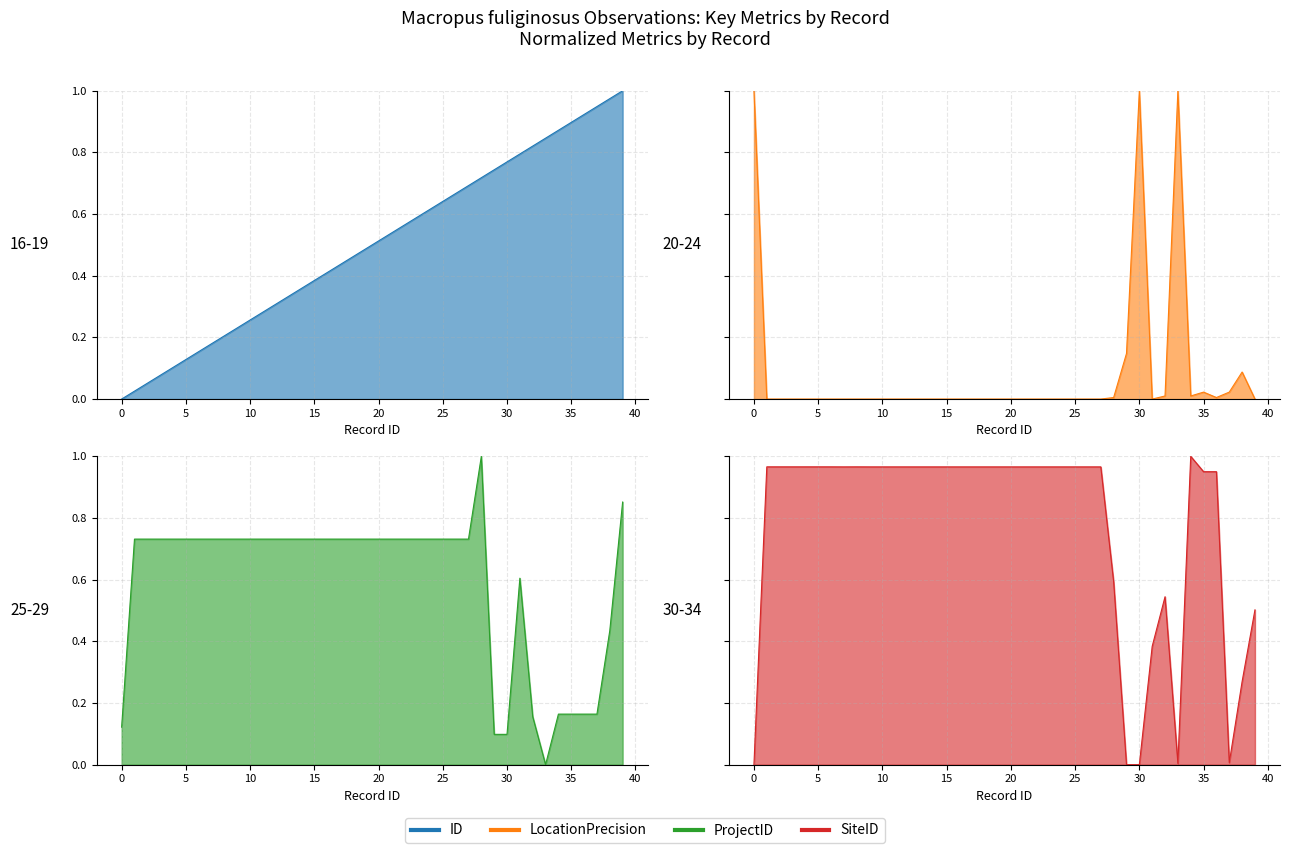

What is the difference between the LocationPrecision values at 25 and 30?

1.0